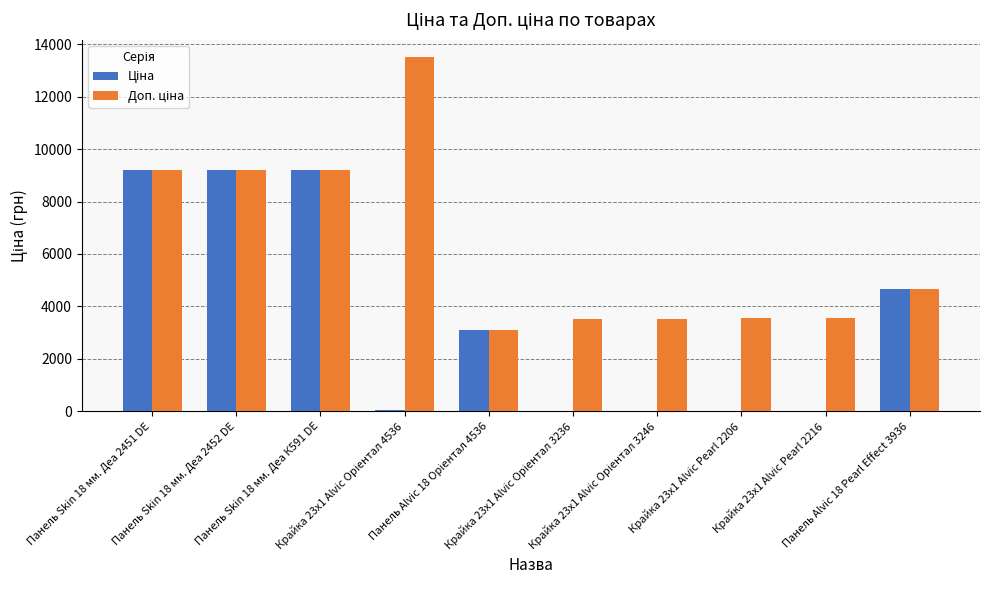

True or false: Доп. ціна has a value of 4660.8 at Крайка 23x1 Alvic Oріентал 3246.

False